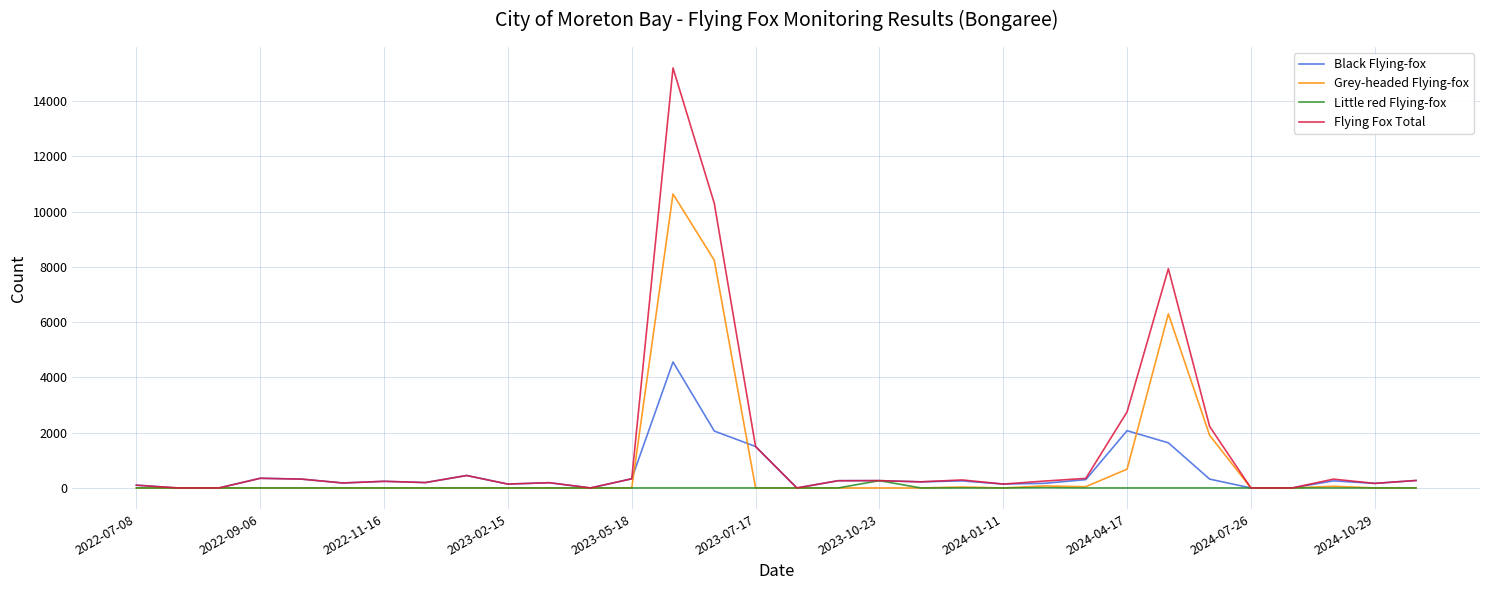

What is the maximum value shown in the chart?

15200